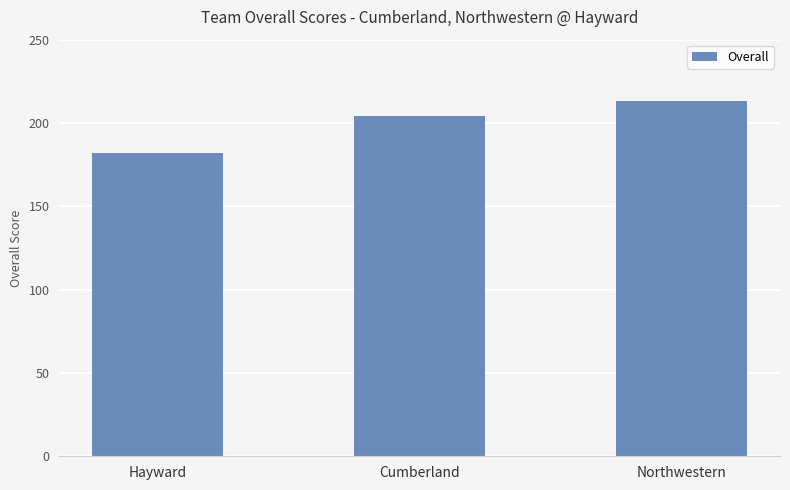

What is the sum of all values?

599